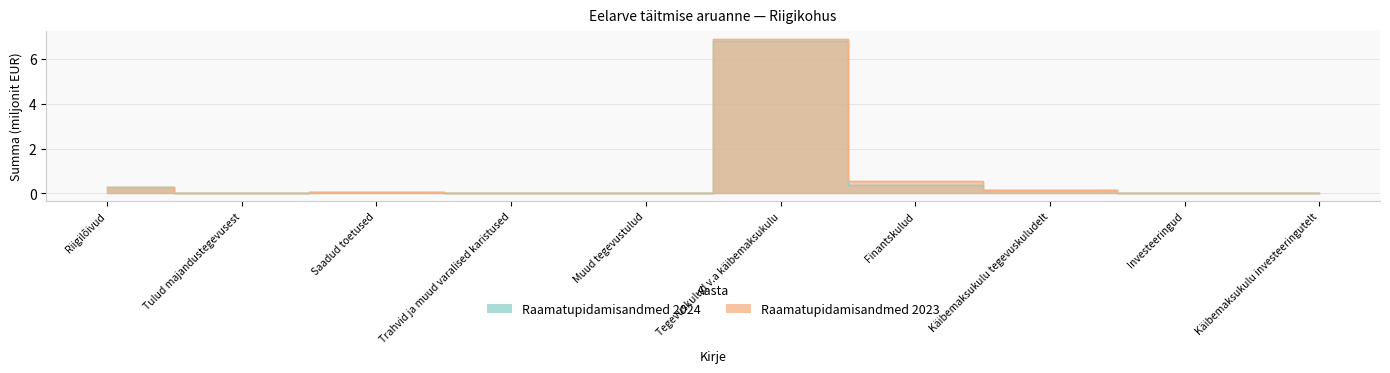

The Raamatupidamisandmed 2024 series shows 0.0 at Investeeringud. True or false?

True